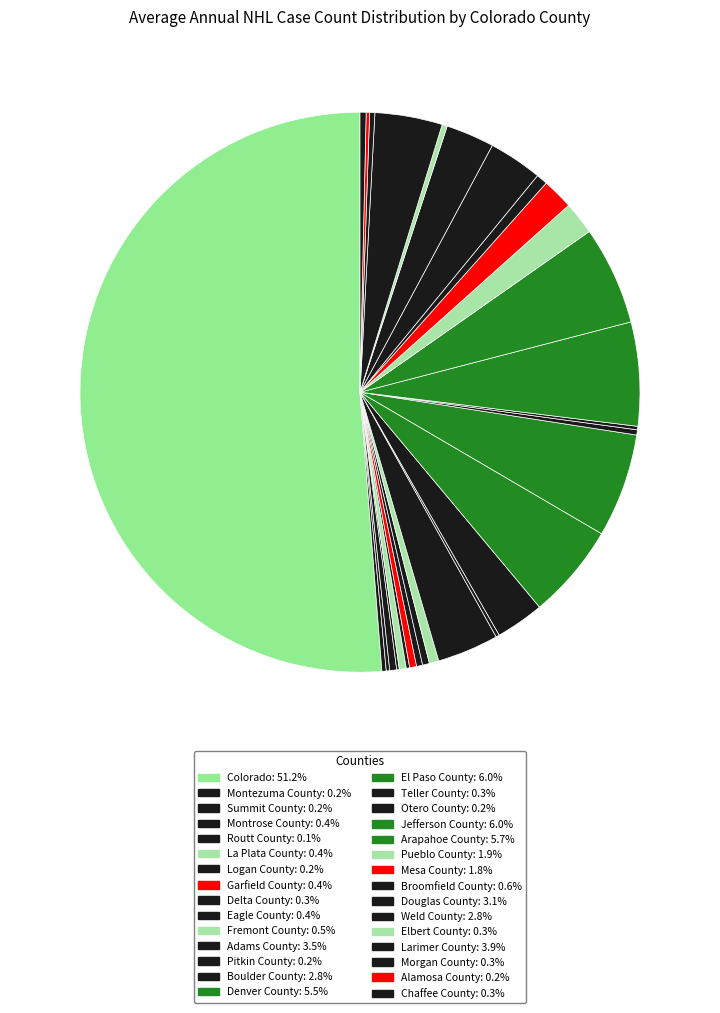

What is the largest slice in the pie chart?

Colorado